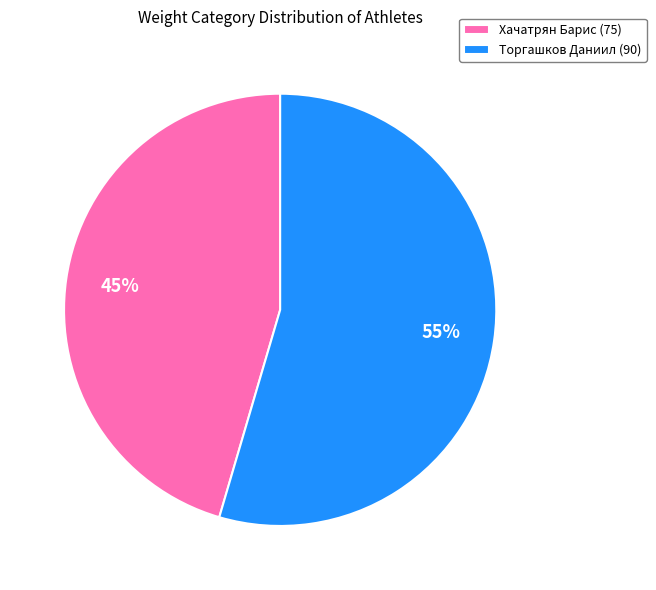

Which slice is the smallest?

Хачатрян Барис (75)